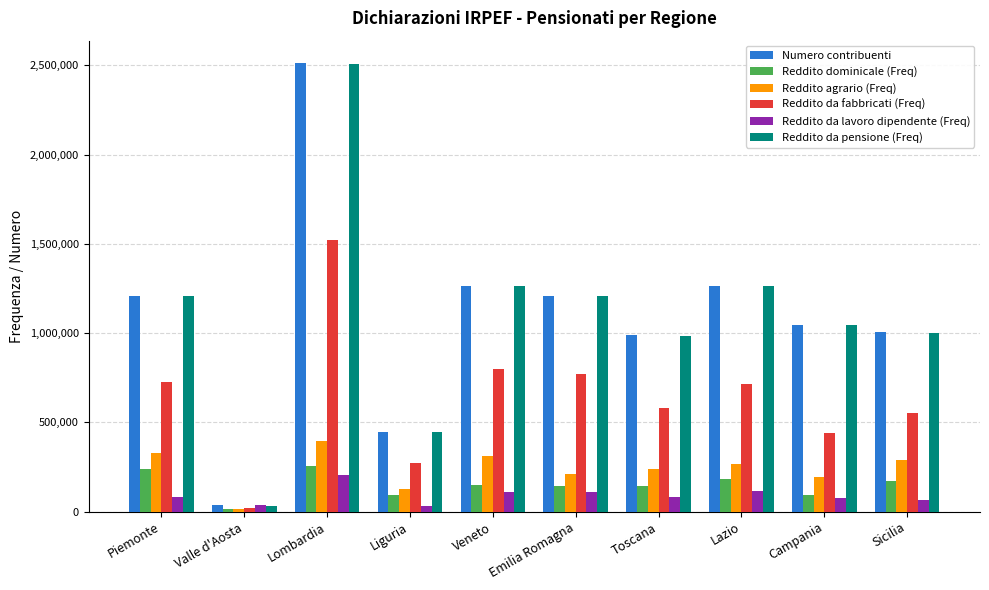

Is it true that Reddito da lavoro dipendente (Freq) equals 79047 at Campania?

True